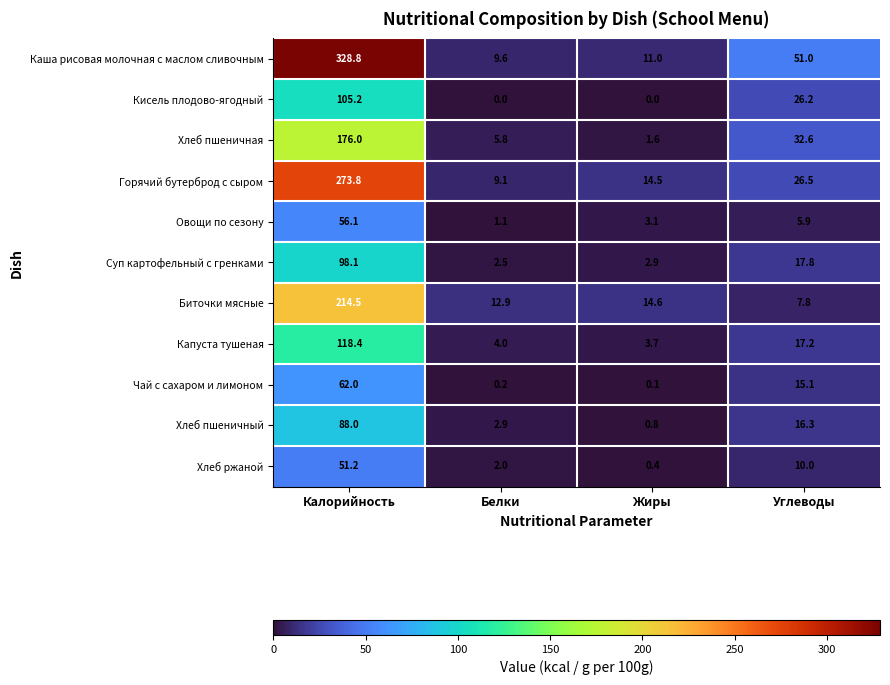

How many values in the Суп картофельный с гренками series exceed 17?

2